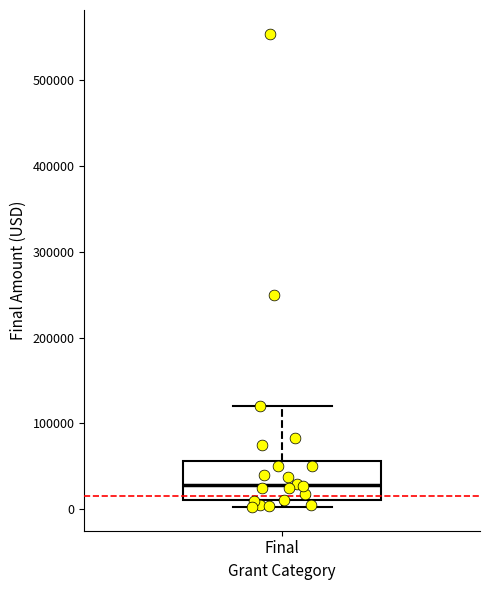

Where is the upper edge of the box for Final on the y-axis? The values are not printed on the chart, so give them approximately, as read against the axis.

60000